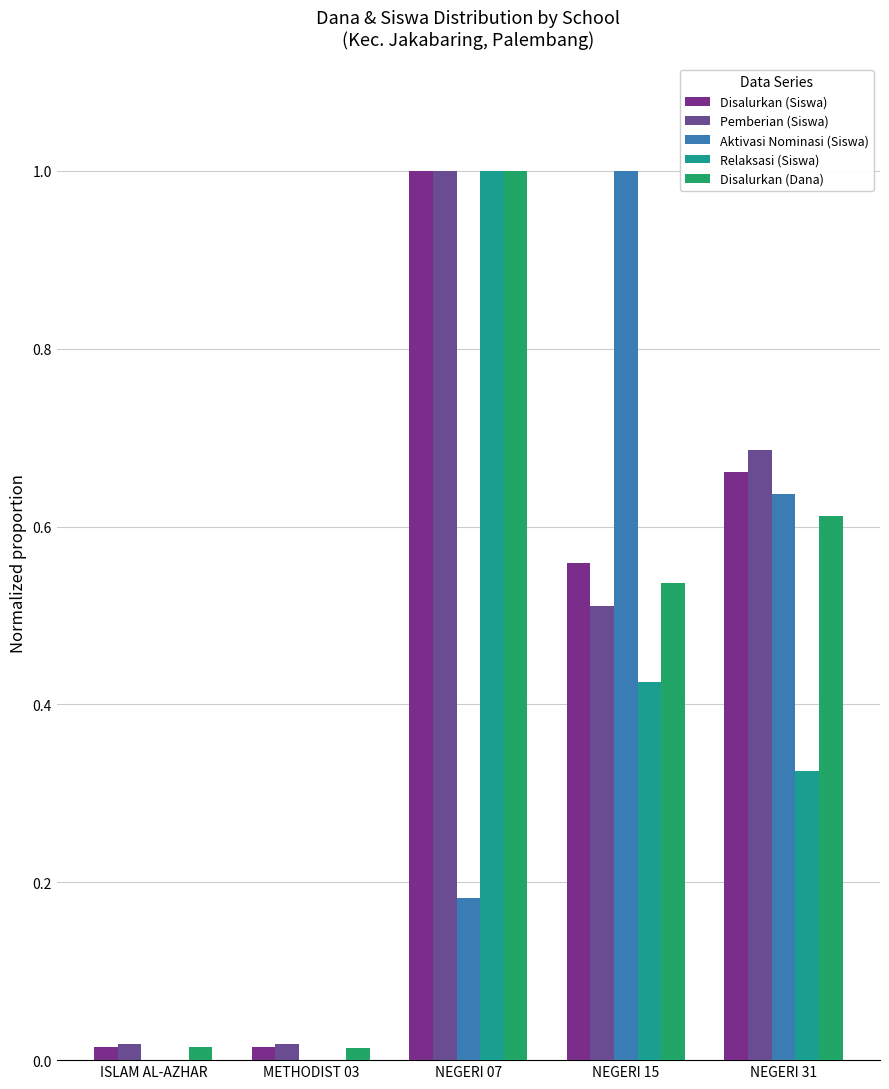

What is the average value of the Relaksasi (Siswa) series?

0.3